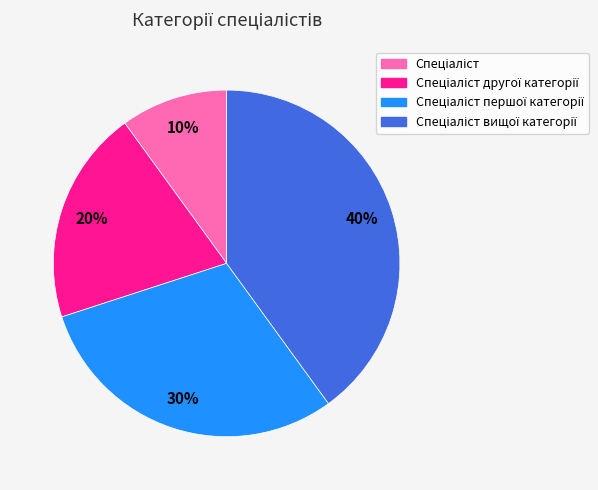

Is there a majority slice in this chart?

No